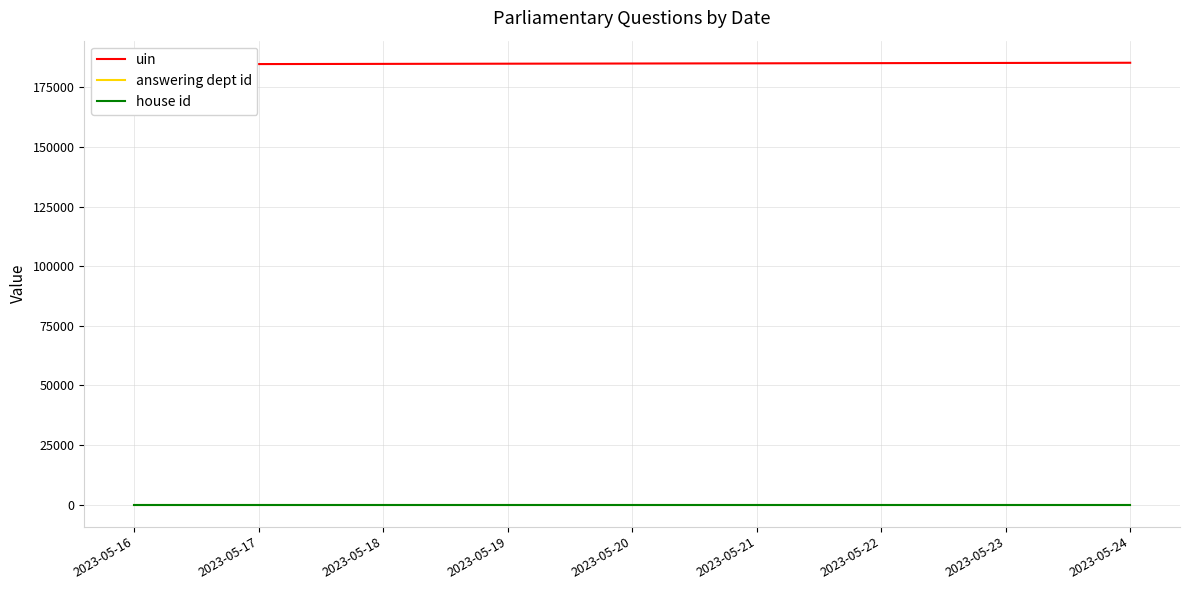

What are all the series names shown in the legend?

uin, answering dept id, house id